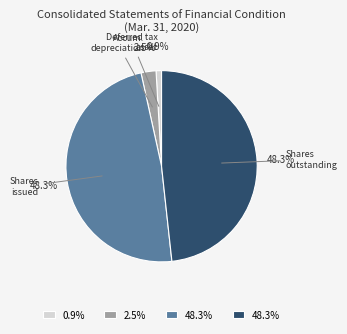

Does any single category account for the majority?

No